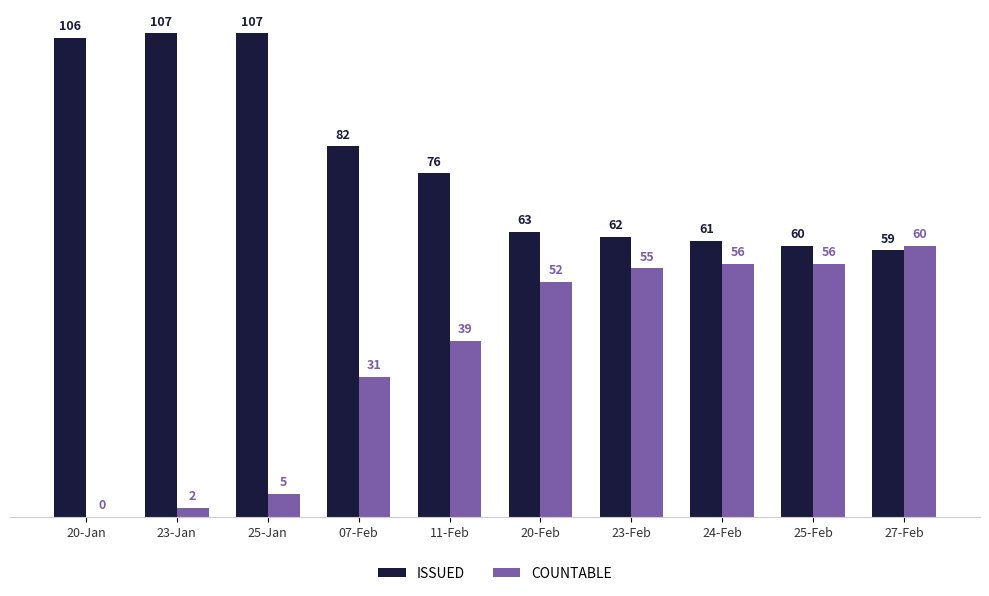

What is the greatest value displayed?

107